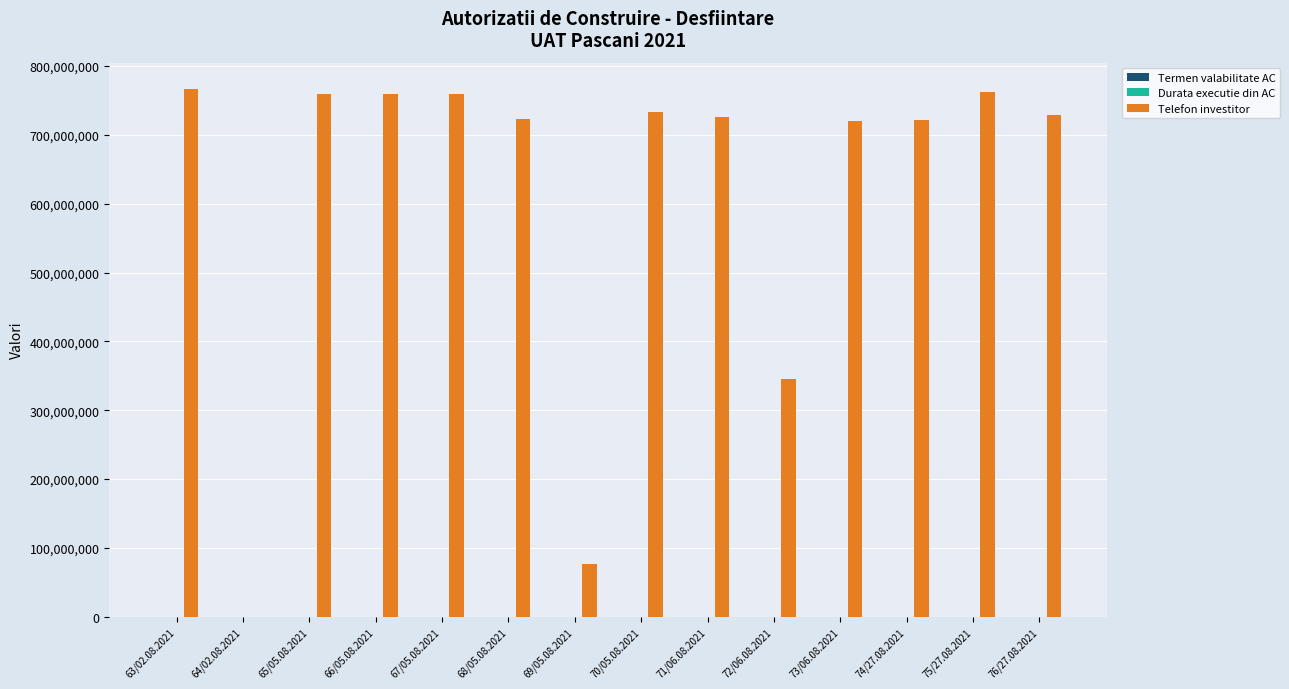

At which label is Telefon investitor closest to 383345807?

72/06.08.2021